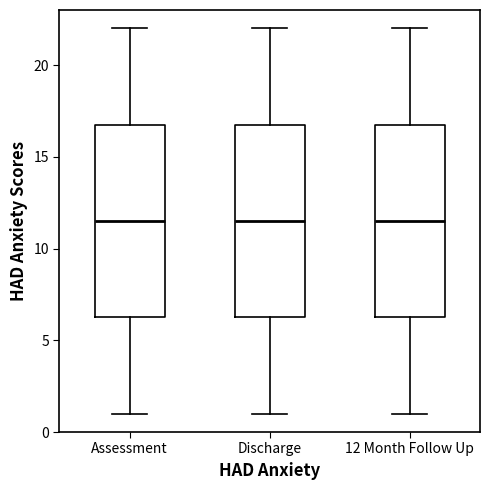

Where does the lower whisker of the box for Assessment end on the y-axis? The values are not printed on the chart, so give them approximately, as read against the axis.

1.0